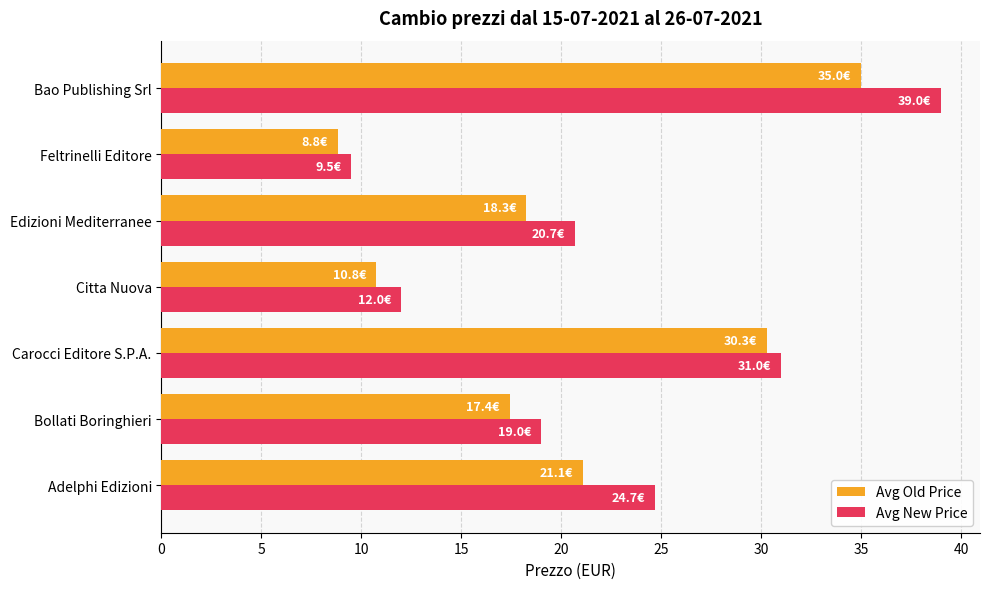

At which label is Avg New Price closest to 24?

Adelphi Edizioni